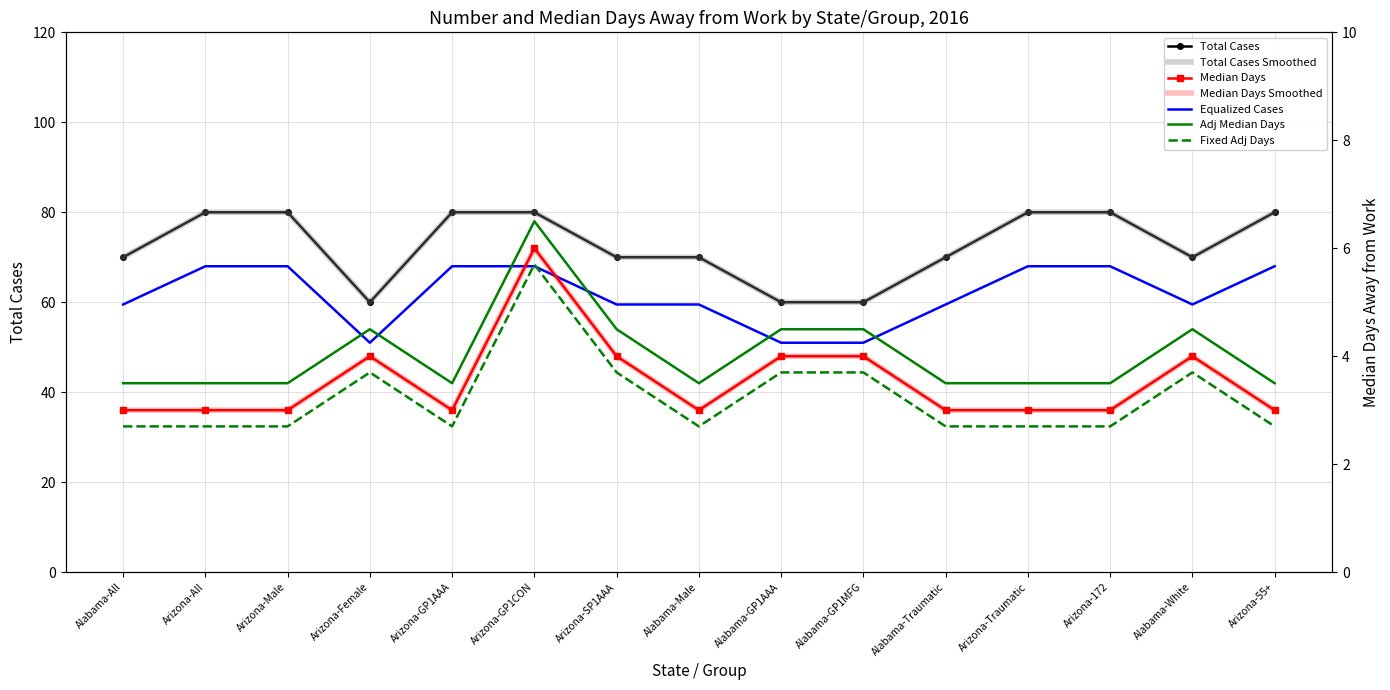

The value of Total Cases at Alabama-GP1MFG is 60. True or false?

True